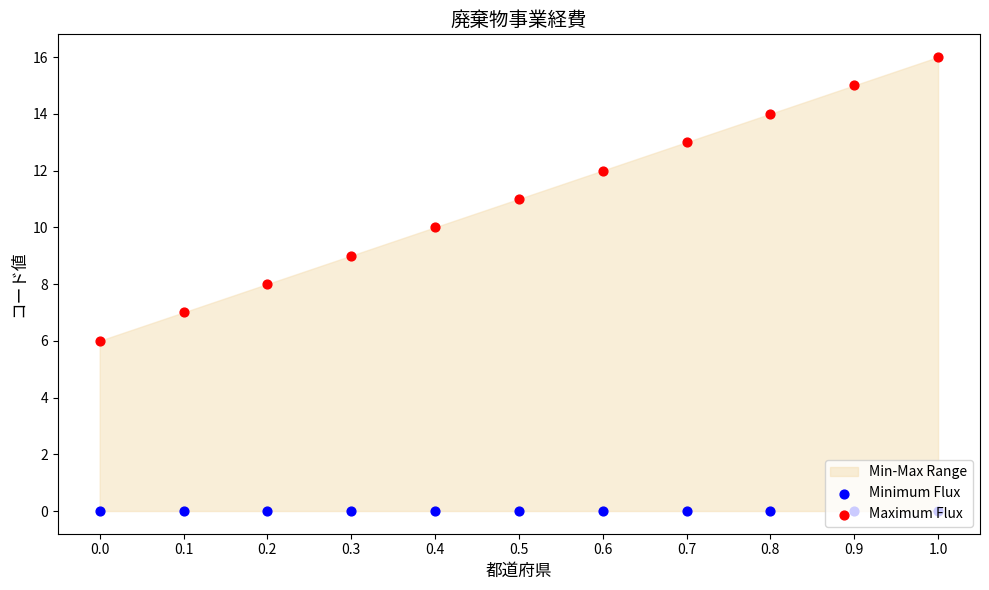

Which series has the largest Y range (max minus min)?

Maximum Flux